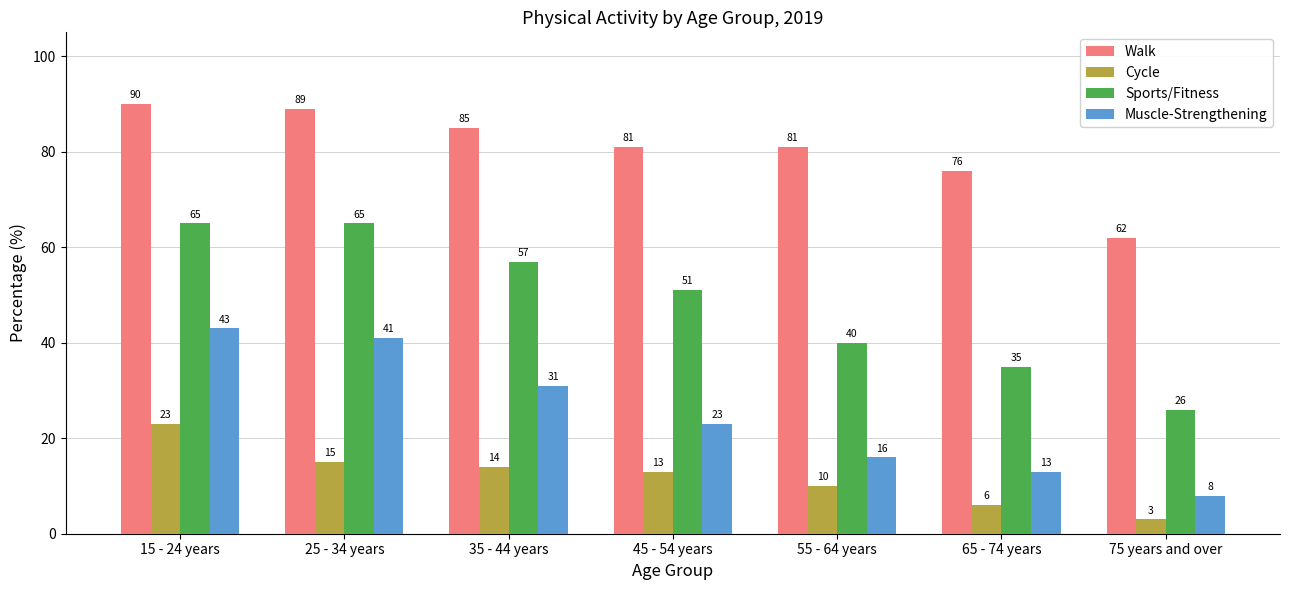

What is the value of the Muscle-Strengthening bar at the 3rd from the left?

31